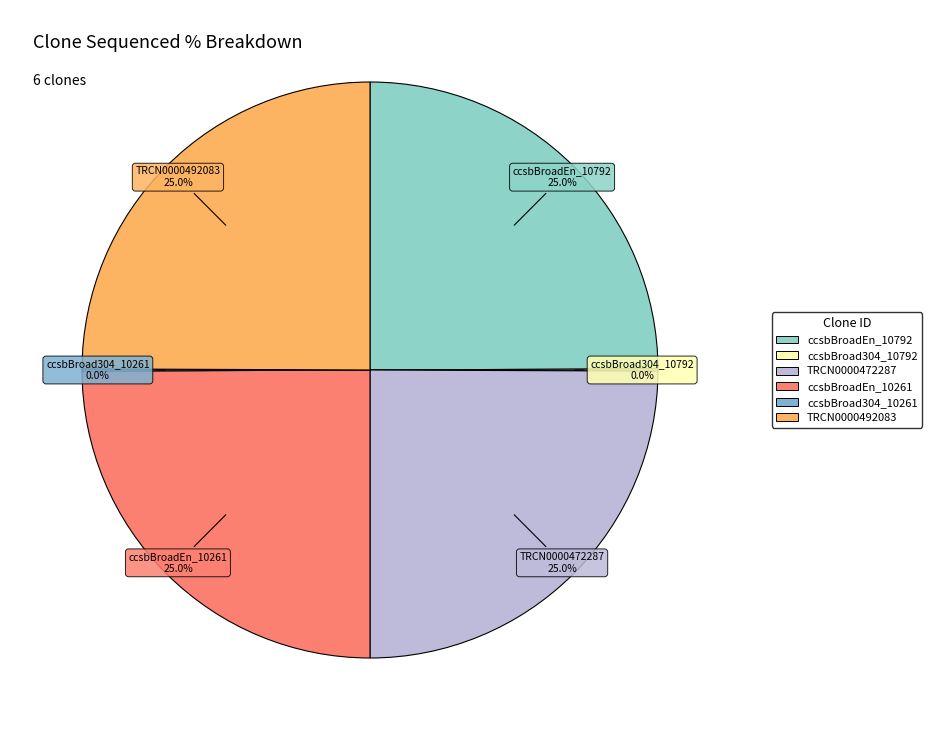

The TRCN0000472287 slice represents 25% of the pie. True or false?

True